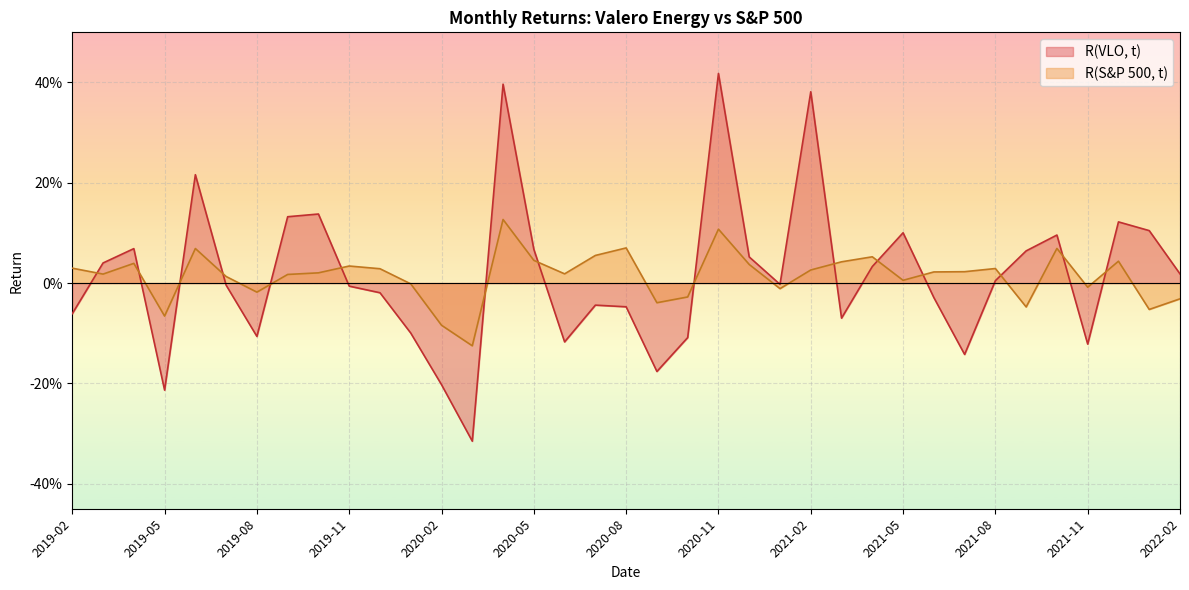

What is the difference between the second highest and second lowest values in the R(S&P 500, t) series?

0.2